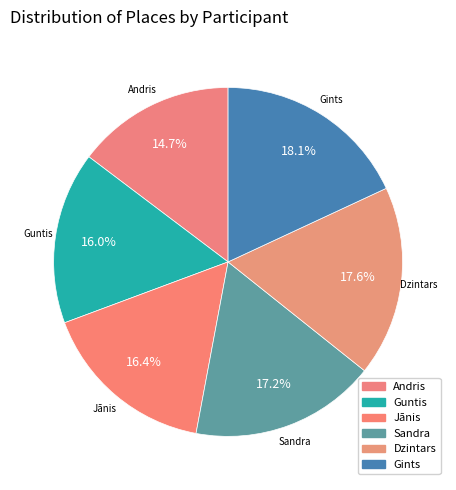

What percentage is NOT represented by Guntis?

84.0%